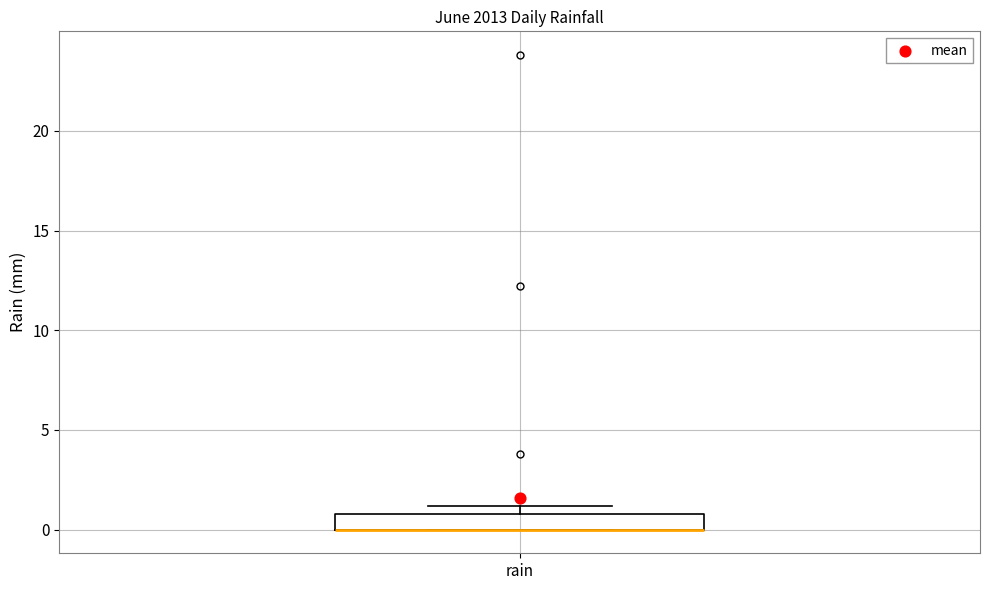

Transcribe this box plot: give where the median line is, the range the box spans, and where the two whiskers end, as read against the y-axis. The values are not printed on the chart, so give them approximately, as read against the axis.

median 0 (drawn on the box's lower edge), box 0 to 1, whiskers 0 to 1 (just above the box's upper edge)